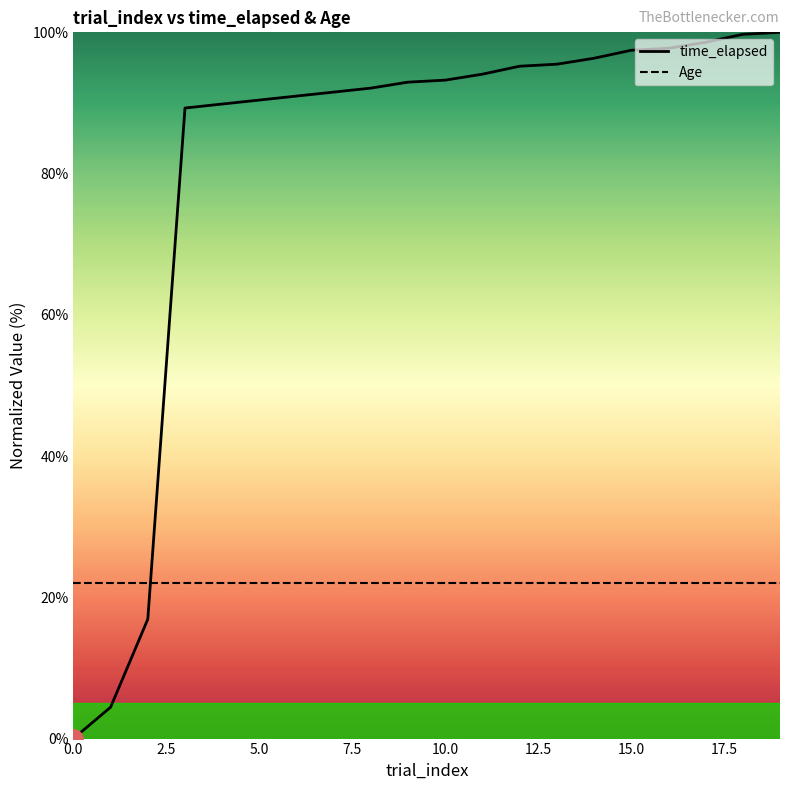

Which series has the widest spread of values?

time_elapsed